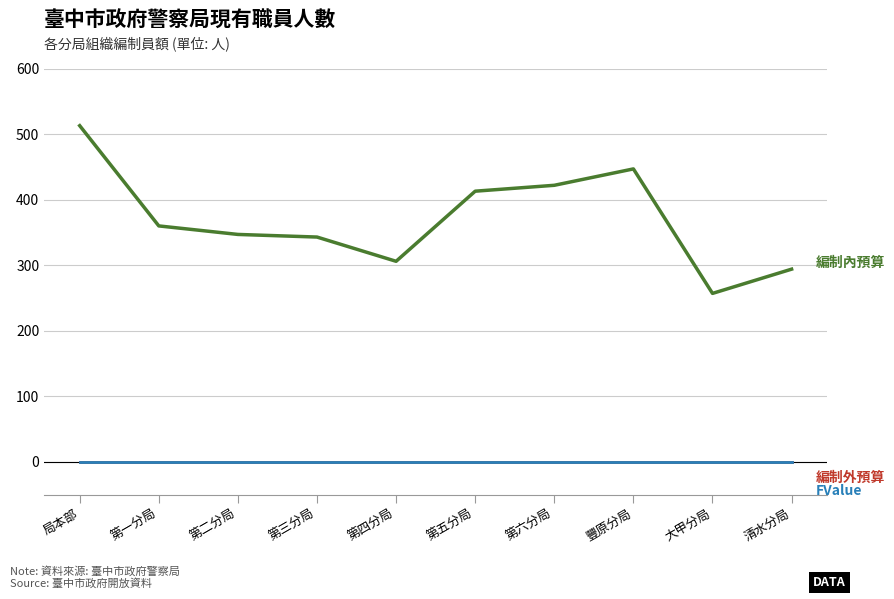

What position from the left is 第一分局?

2